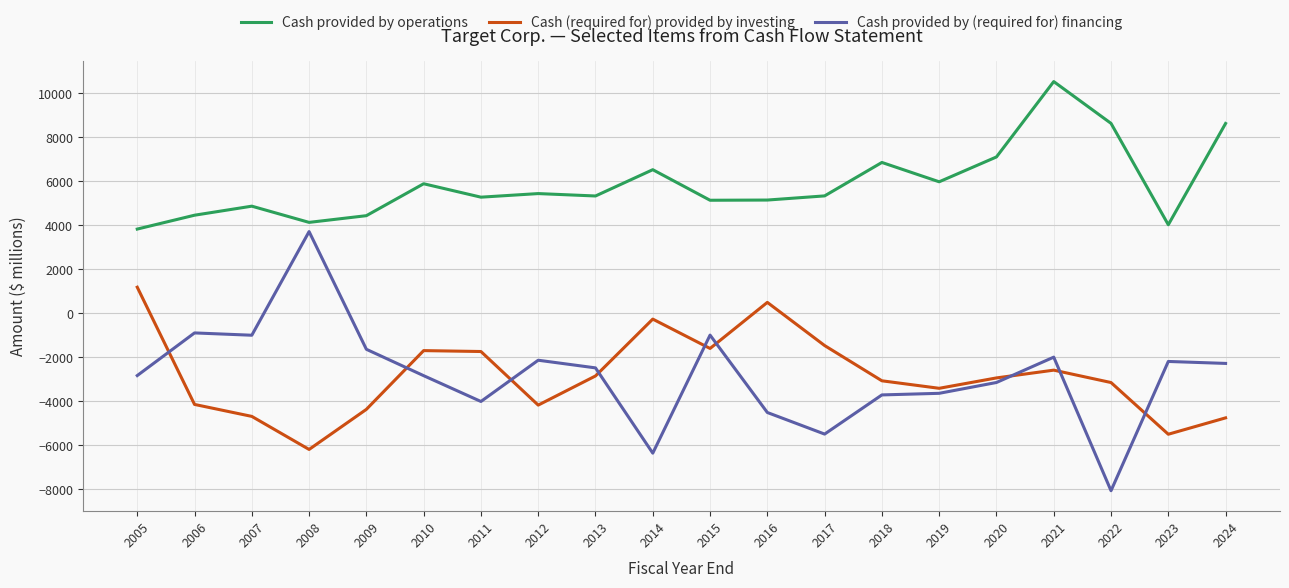

What is the average value of the Cash provided by (required for) financing series?

-2830